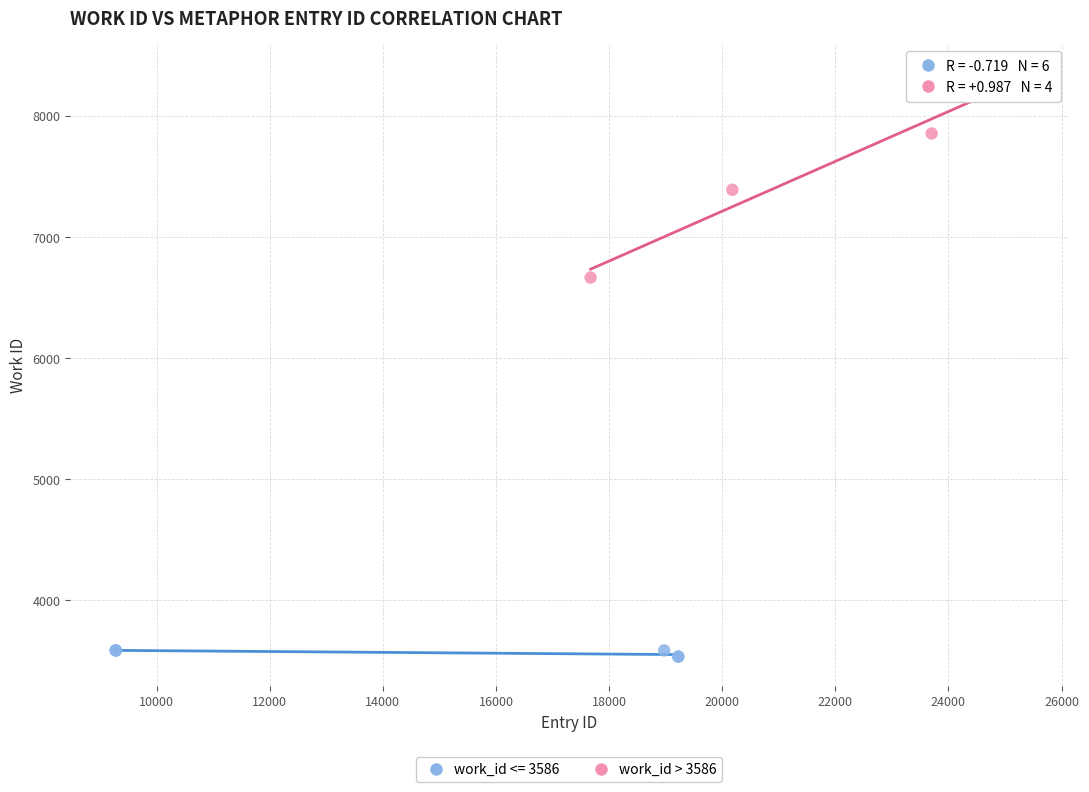

Which series reaches the minimum Y coordinate?

work_id <= 3586